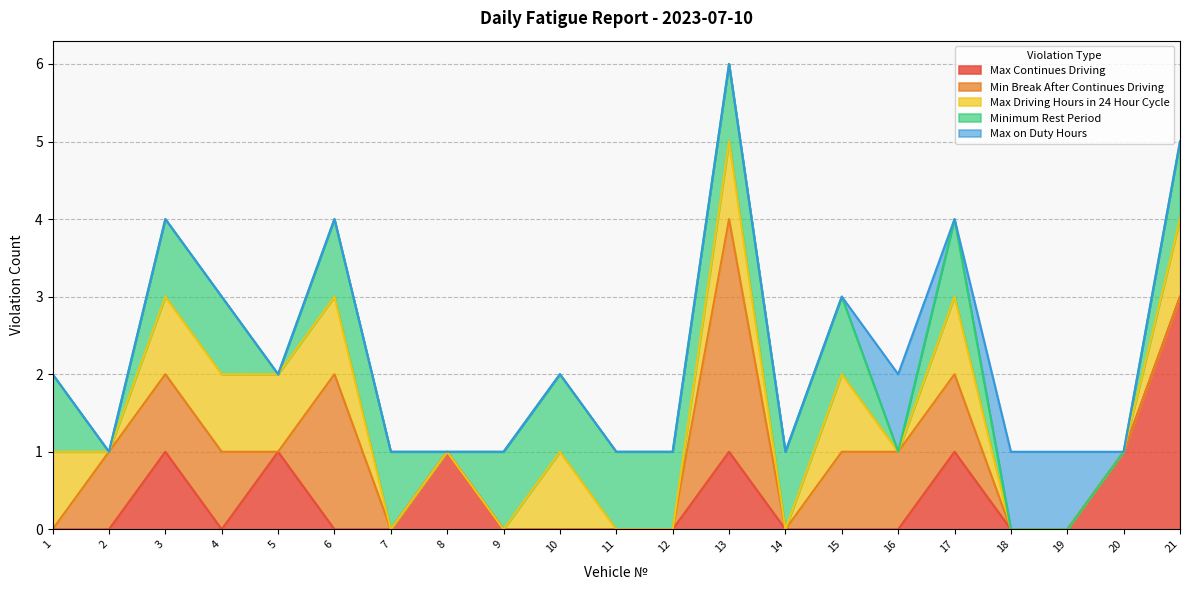

True or false: Minimum Rest Period and Min Break After Continues Driving cross at least once.

True